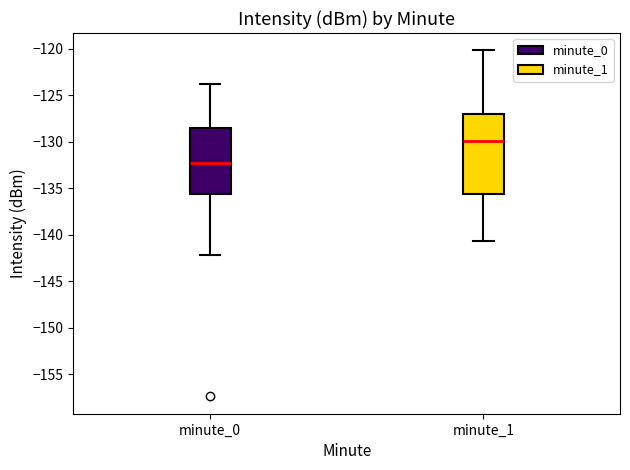

Which box has the lowest median line?

minute_0